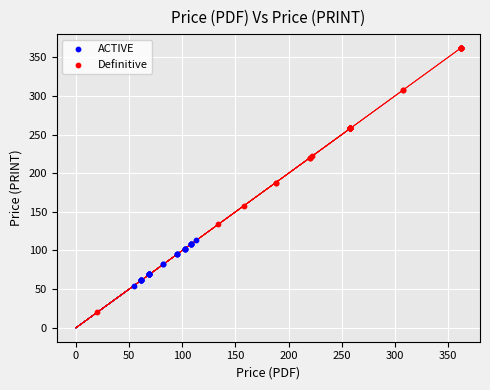

What are all the series names shown in the legend?

ACTIVE, Definitive